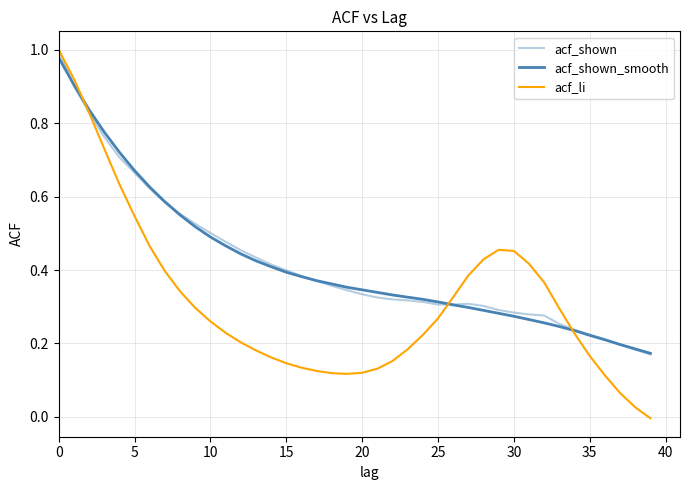

Is this an area chart (filled region under the line)?

No